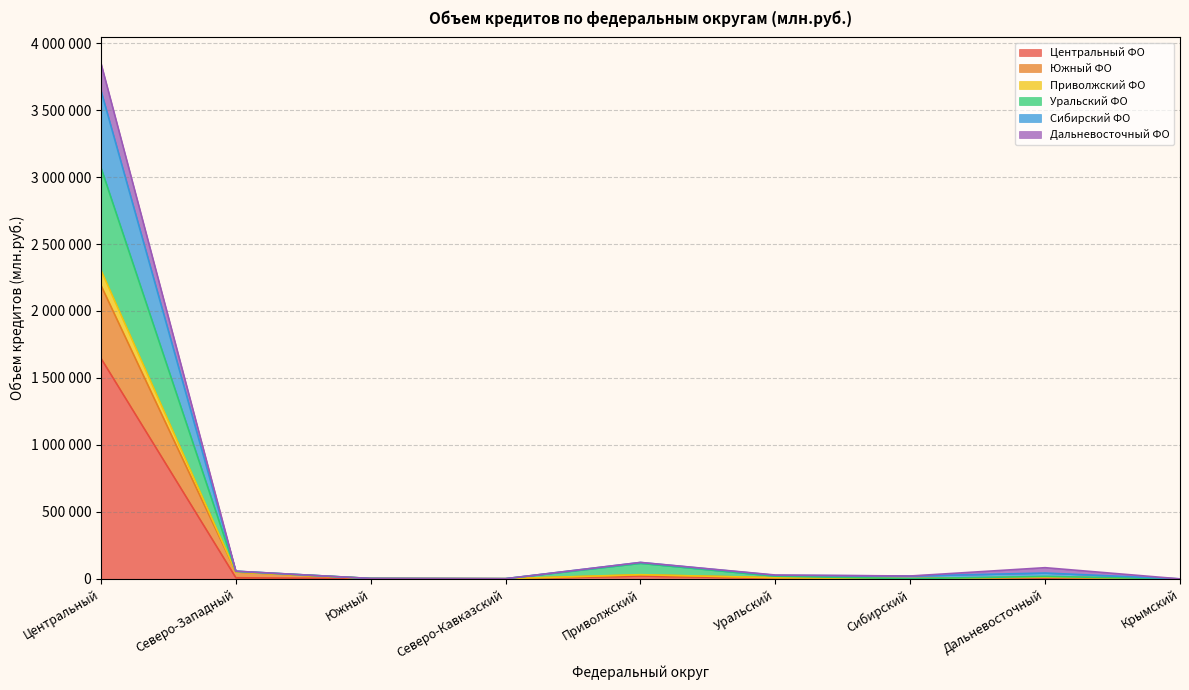

What is the label of the 6th point from the right?

Северо-Кавказский